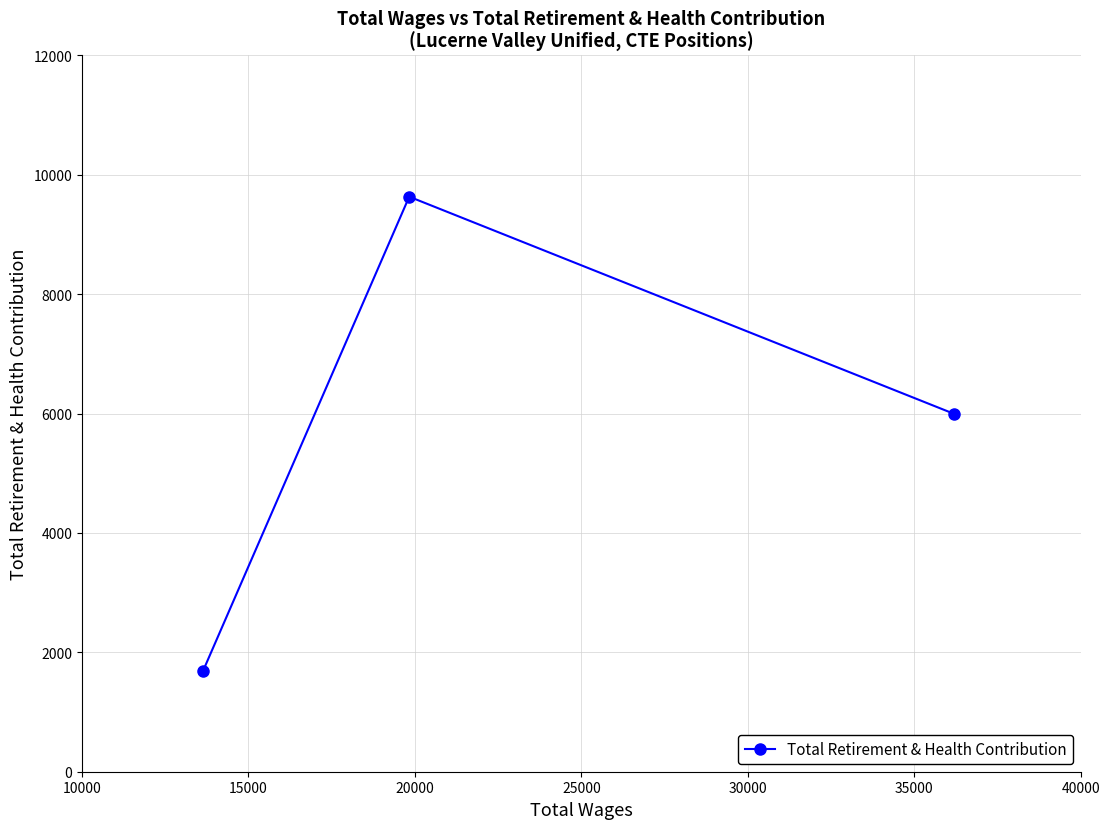

What is the value of the 1st point from the left?

1690